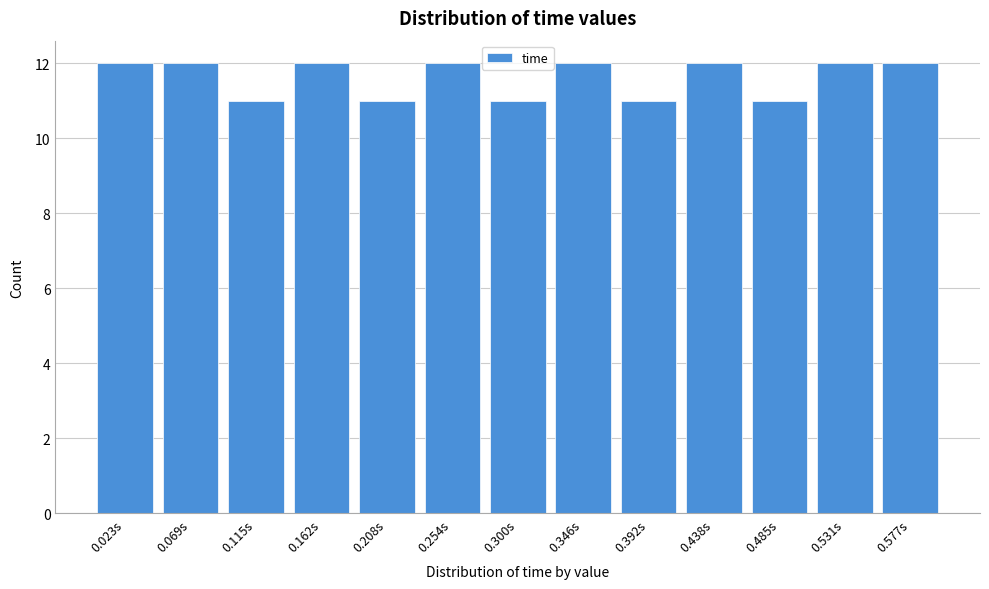

Reading left to right, what are all the values shown in this chart?

12	12	11	12	11	12	11	12	11	12	11	12	12